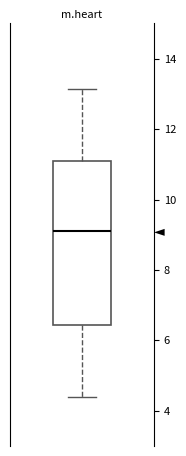

Transcribe this box plot: give where the median line is, the range the box spans, and where the two whiskers end, as read against the y-axis. The values are not printed on the chart, so give them approximately, as read against the axis.

median 9.2, box 6.4 to 11.0, whiskers 4.4 to 13.2